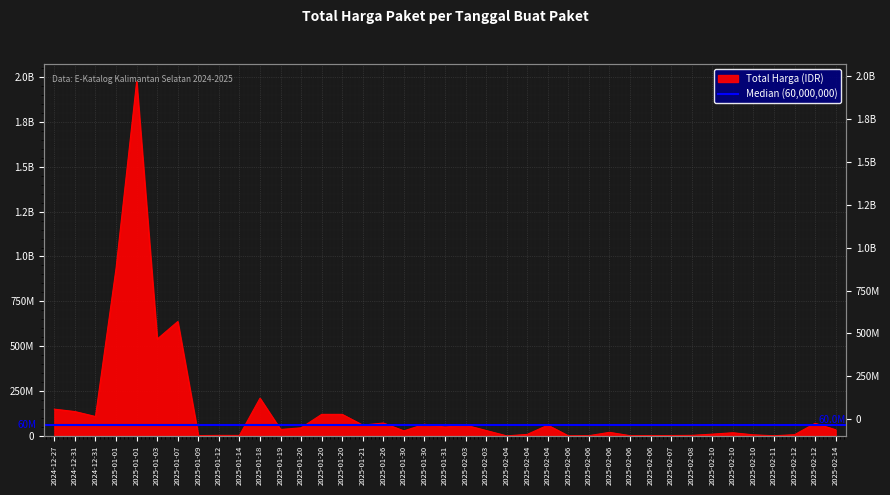

List the labels in order of value, largest first.

2025-01-01, 2025-01-01, 2025-01-07, 2025-01-03, 2025-01-18, 2024-12-27, 2024-12-31, 2025-01-20, 2025-01-20, 2024-12-31, 2025-01-26, 2025-02-12, 2025-01-30, 2025-01-21, 2025-02-03, 2025-02-04, 2025-01-31, 2025-01-20, 2025-01-19, 2025-02-14, 2025-02-03, 2025-01-30, 2025-02-06, 2025-02-10, 2025-02-10, 2025-02-04, 2025-02-12, 2025-02-10, 2025-02-08, 2025-01-12, 2025-01-14, 2025-02-07, 2025-01-09, 2025-02-06, 2025-02-06, 2025-02-06, 2025-02-11, 2025-02-06, 2025-02-04